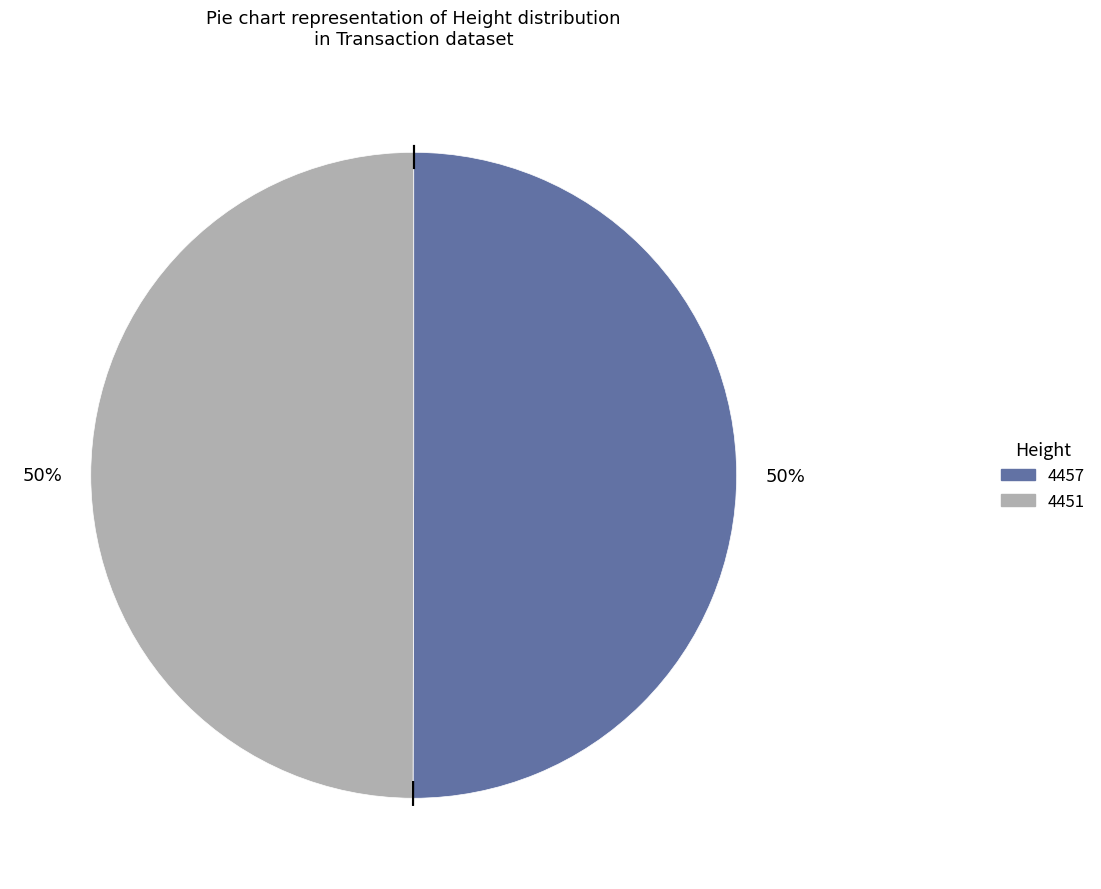

What is the ratio of the value at 4451 to the value at 4457?

1.0